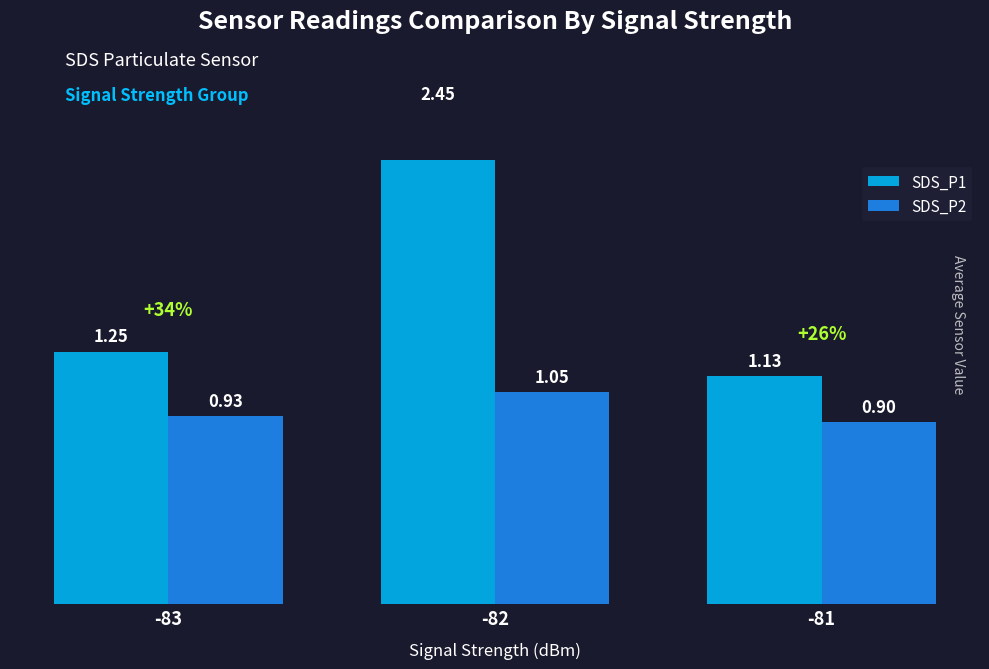

What are all the series names shown in the legend?

SDS_P1, SDS_P2